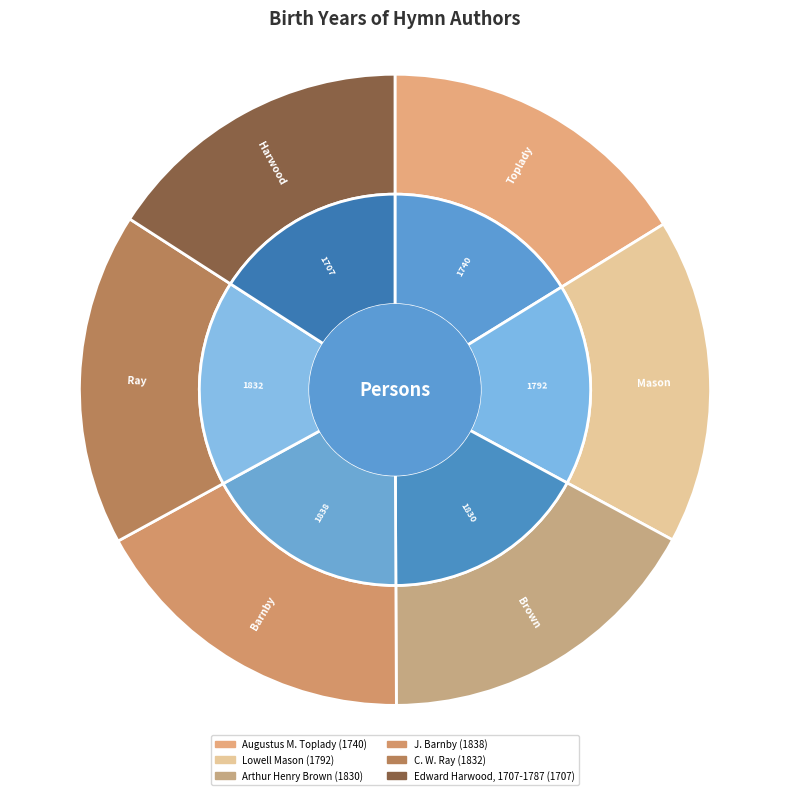

Count the number of slices in the pie.

6